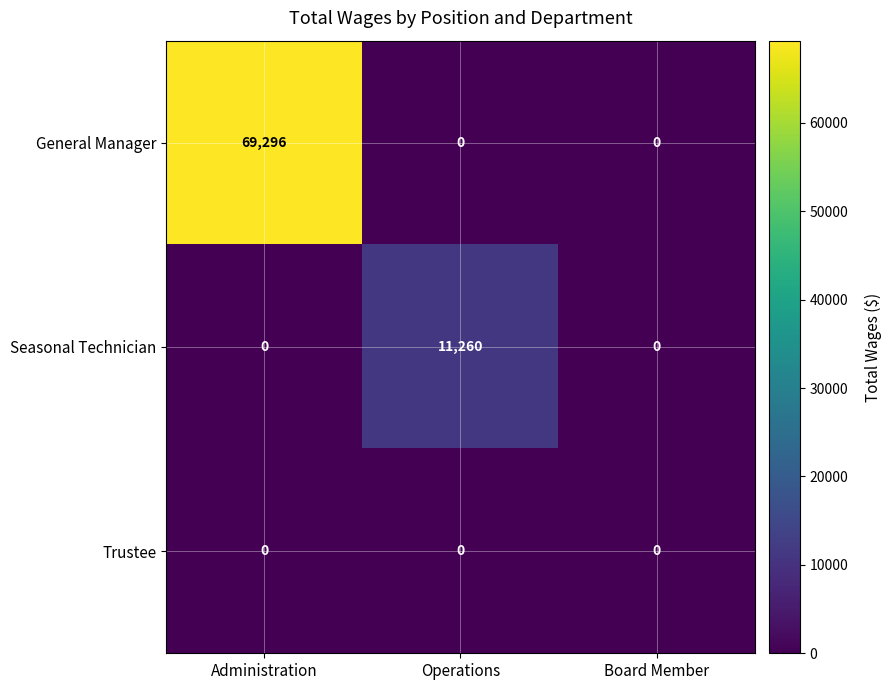

How many categories are shown in the chart?

3